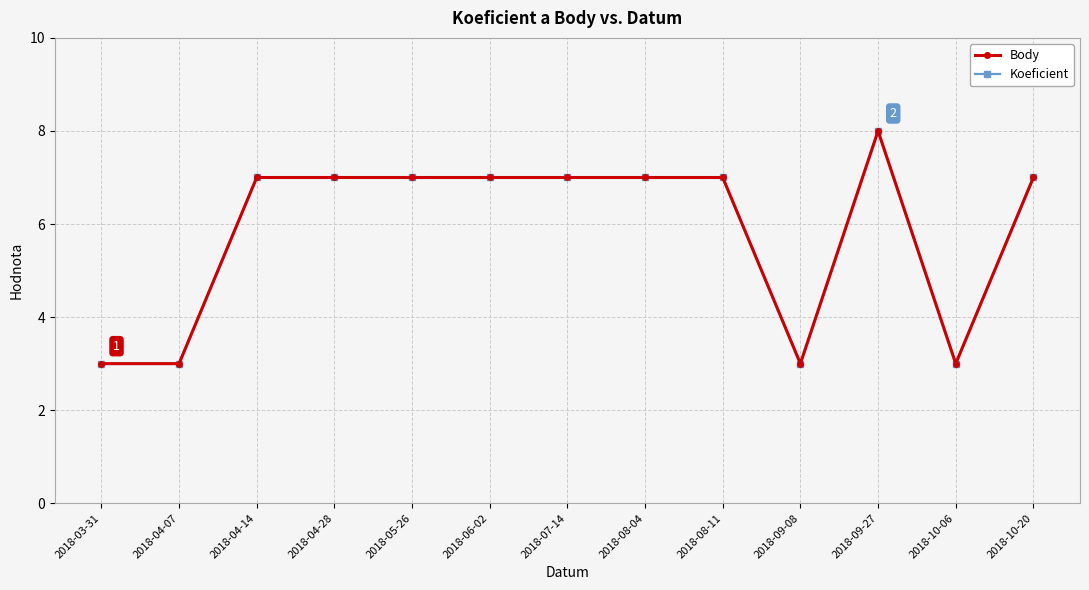

Which label corresponds to the largest value in the chart?

2018-09-27